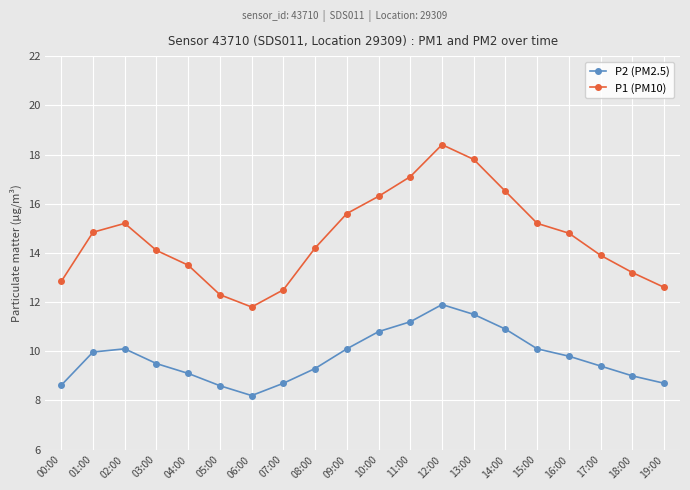

At 13:00, list the series in order from smallest to largest.

P2 (PM2.5), P1 (PM10)